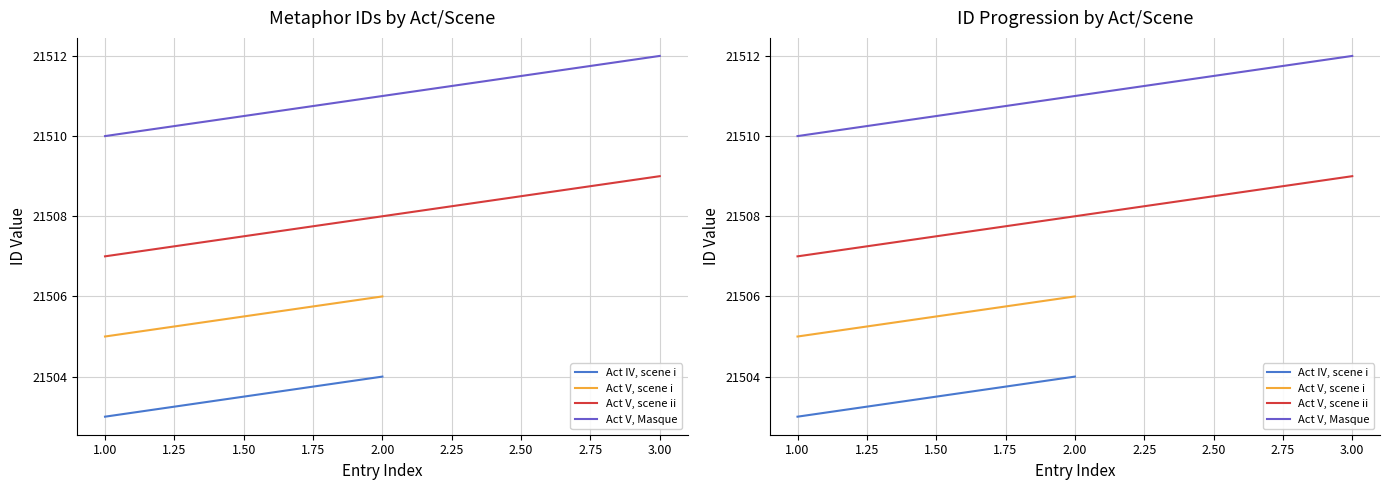

Between 2.00 and 3.00, which series saw the biggest shift?

Act V, scene ii